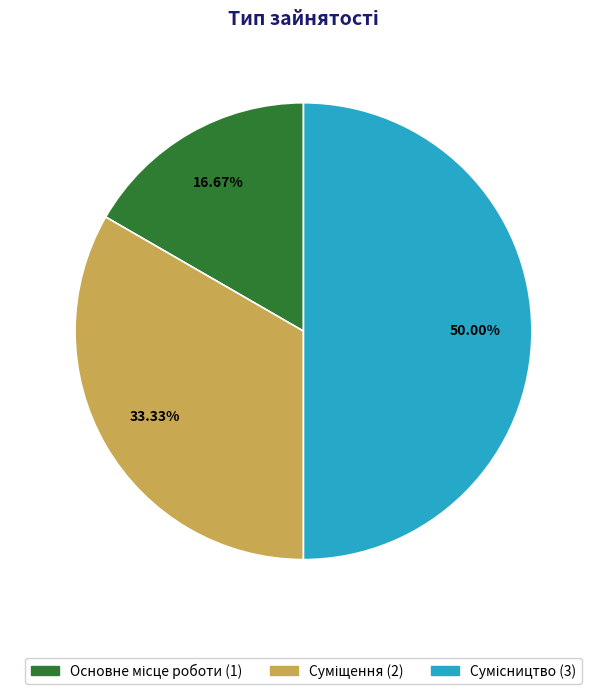

True or false: Сумісництво accounts for 56% of the total.

False